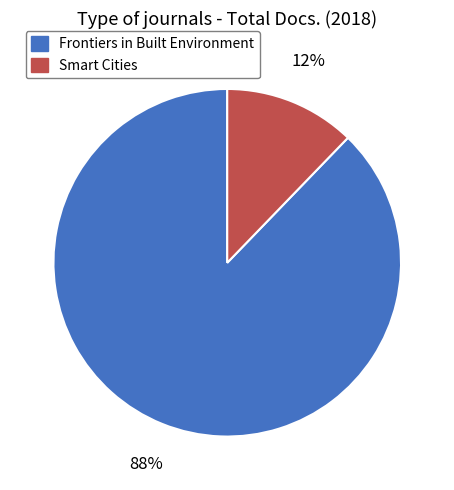

Which has a higher value, Smart Cities or Frontiers in Built Environment?

Frontiers in Built Environment